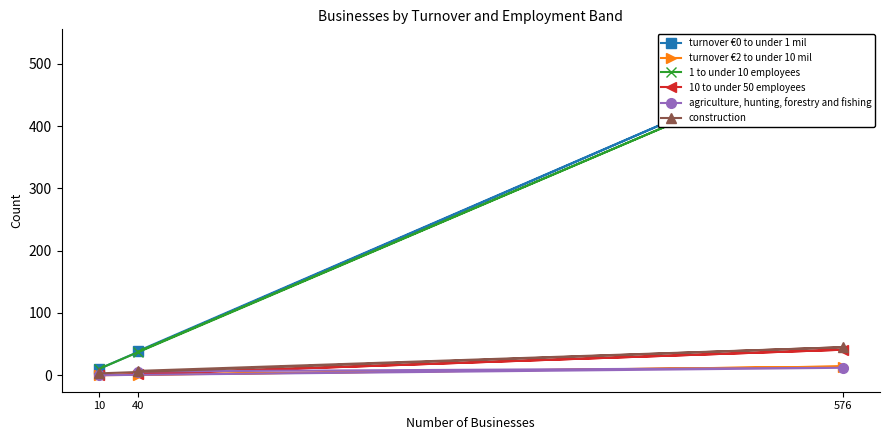

The agriculture, hunting, forestry and fishing series shows 12 at 576. True or false?

True